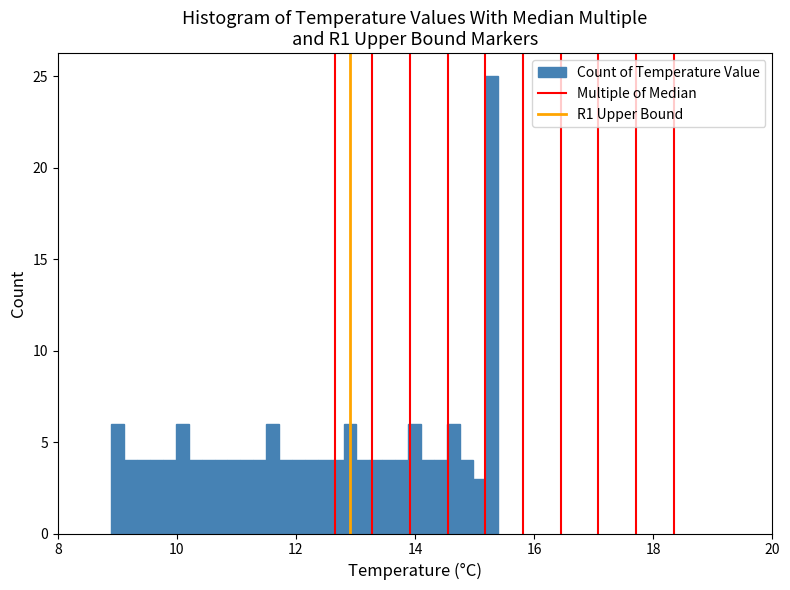

Around what value on the x-axis is the tallest bar? Give the approximate position of its centre, as read against the axis.

15.2